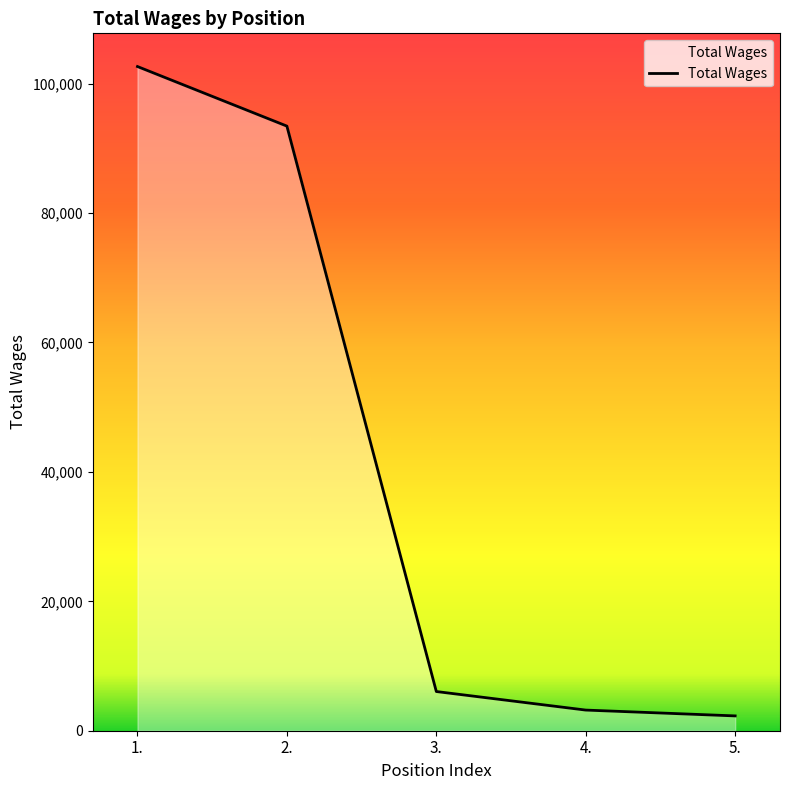

What is the difference between the second highest and second lowest values?

90241